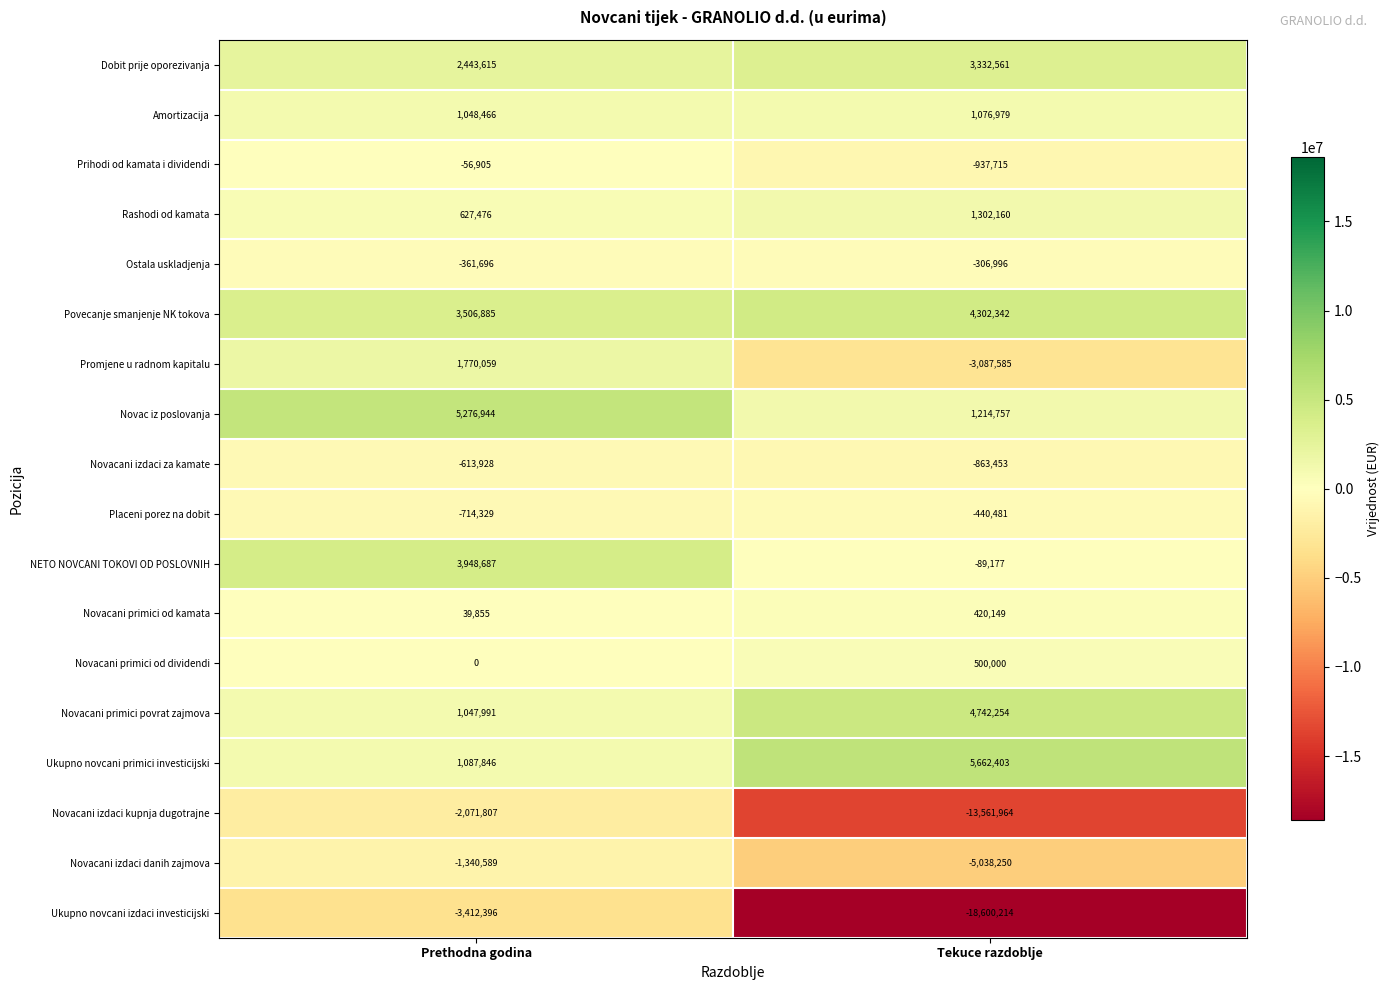

What is the sum of the Ostala uskladjenja values at Prethodna godina and Tekuce razdoblje?

-668692